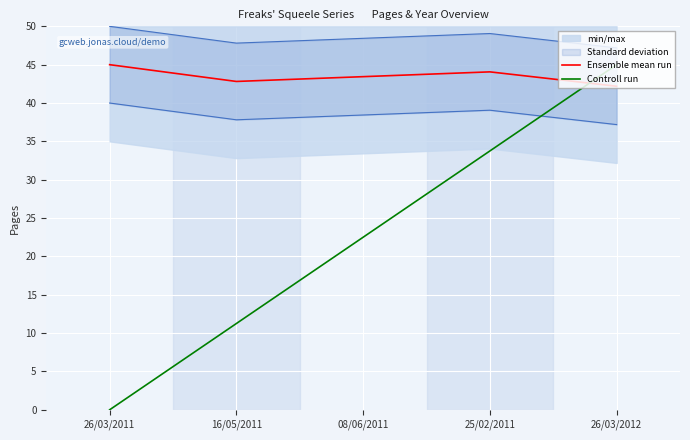

How many categories are shown in the chart?

5